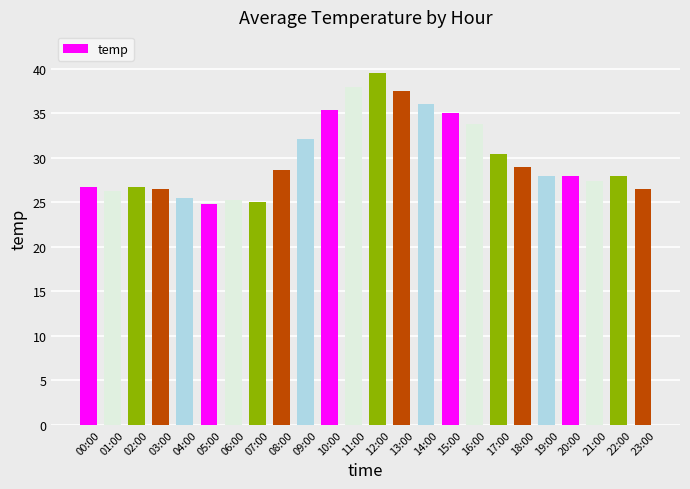

At which label does the data first exceed 27?

08:00